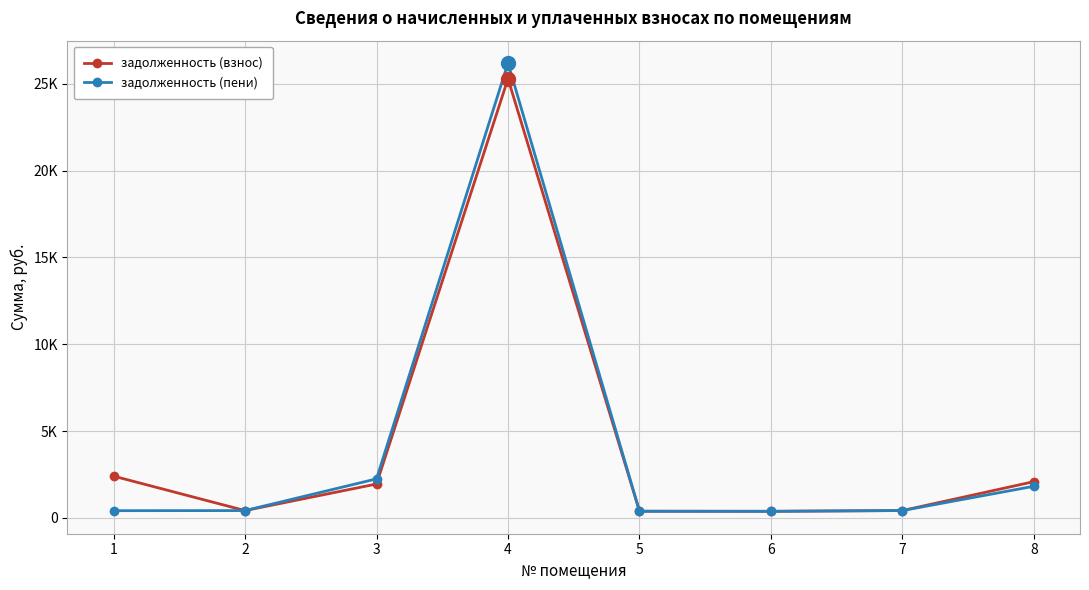

The задолженность (пени) series shows 417.6 at 1. True or false?

True